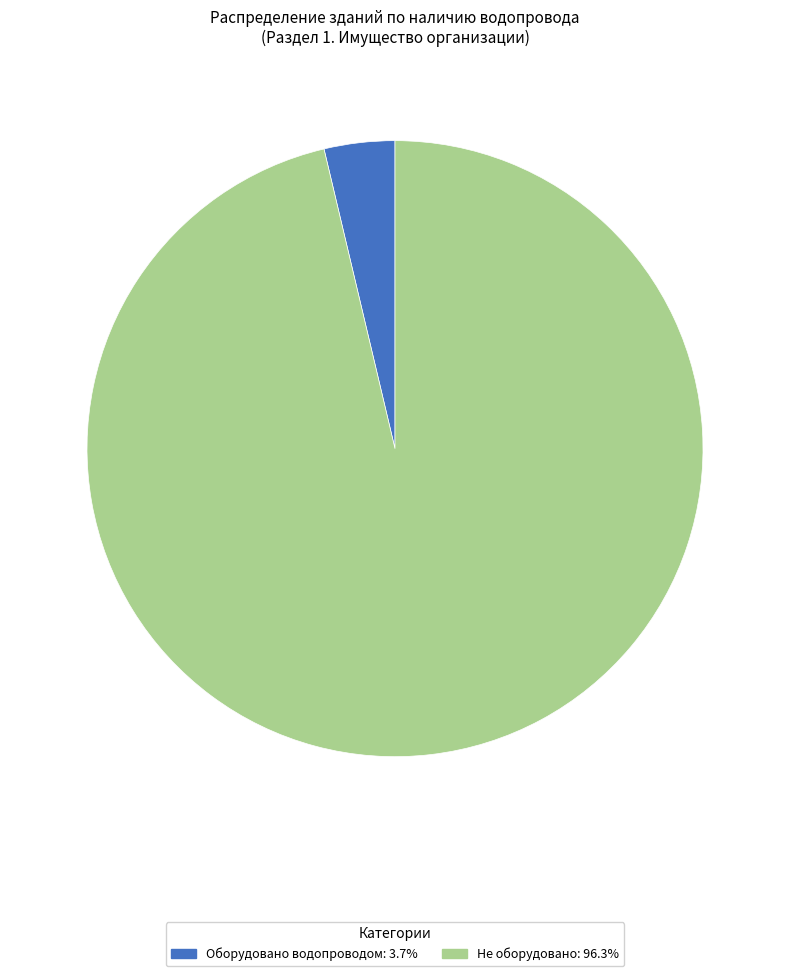

Is there any slice that represents more than half of the pie?

Yes